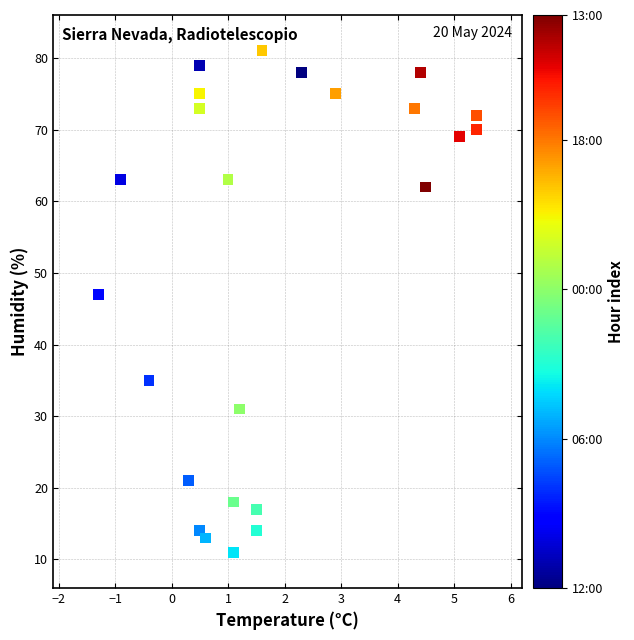

What Y value in the scatter plot is closest to 46?

47